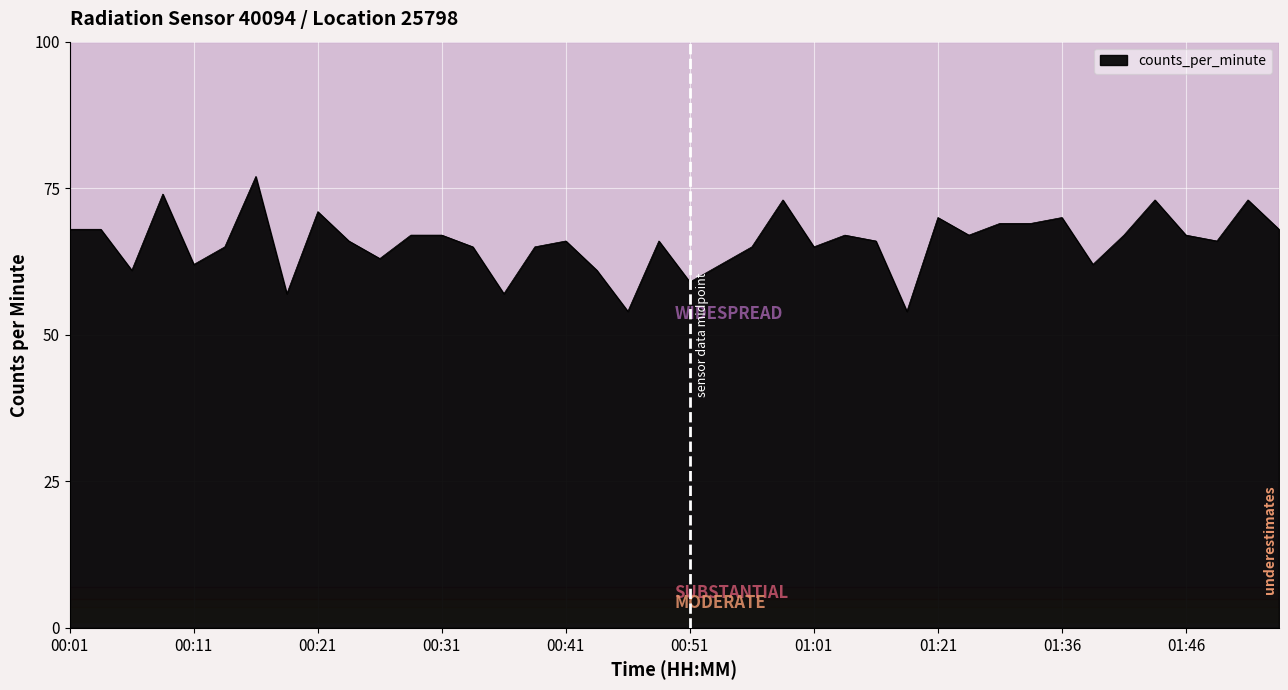

What is the minimum value shown in the chart?

54